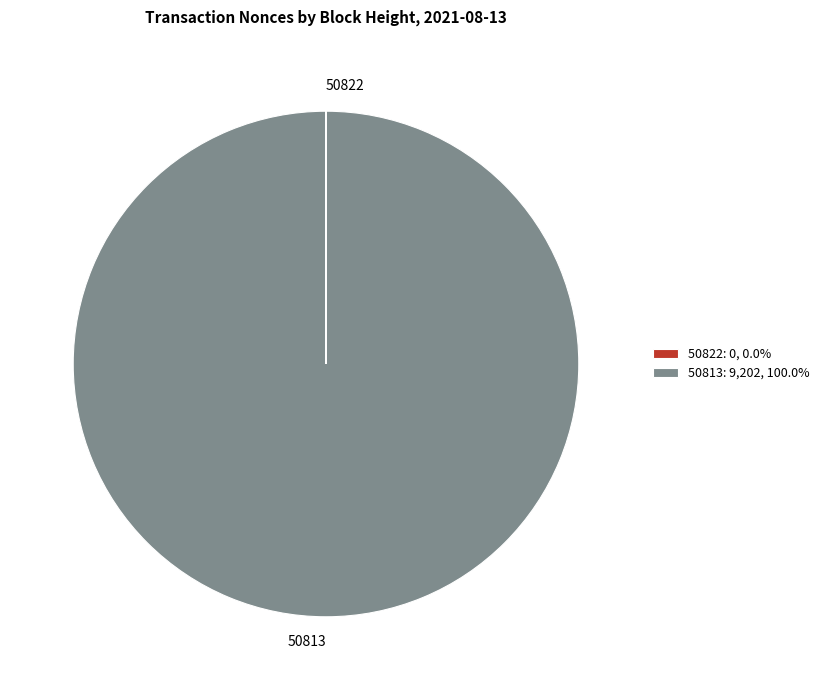

Does any single category account for the majority?

Yes